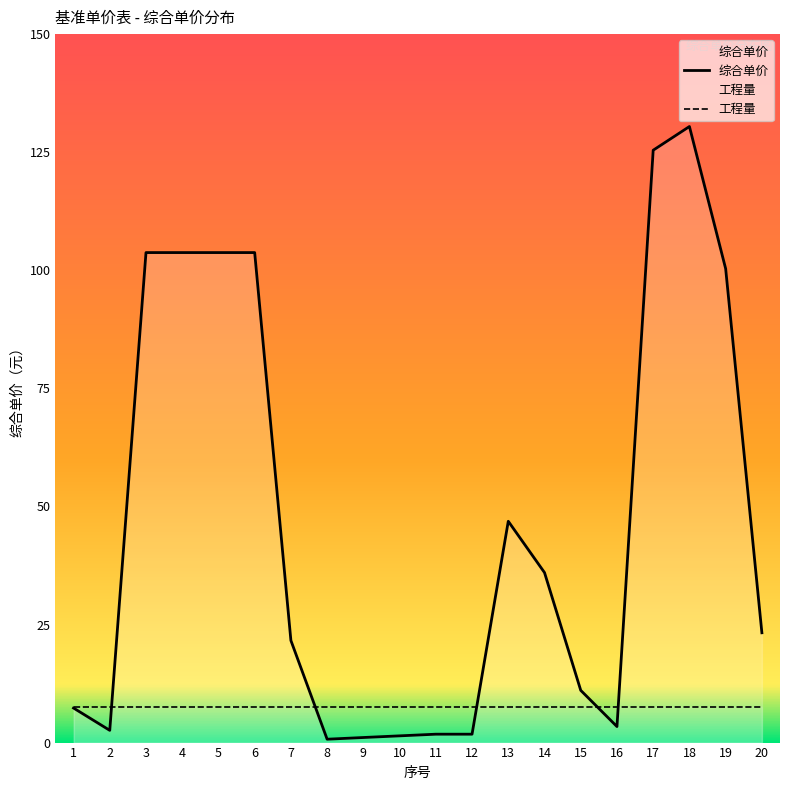

How many data points are less than 23?

10